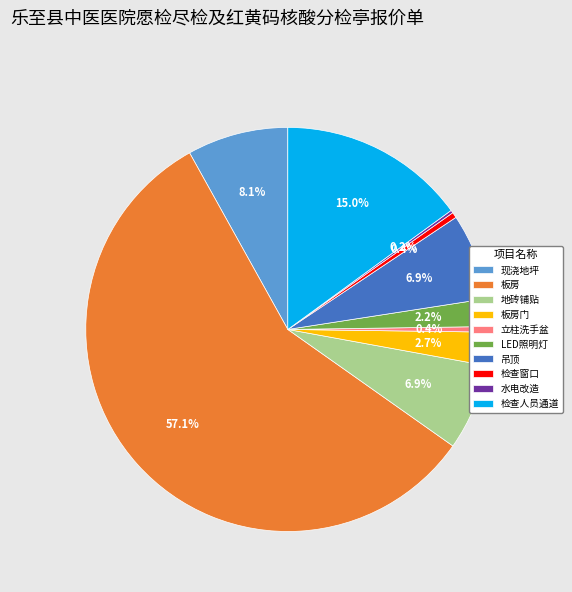

Which category has the biggest portion of the pie?

板房